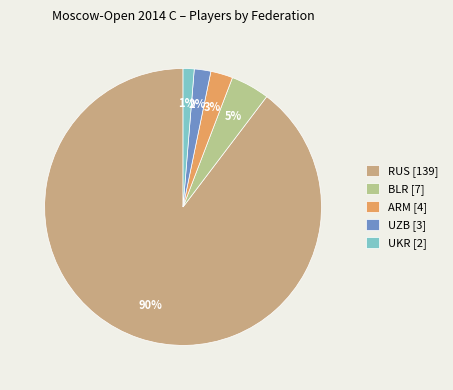

Which category has the biggest portion of the pie?

RUS